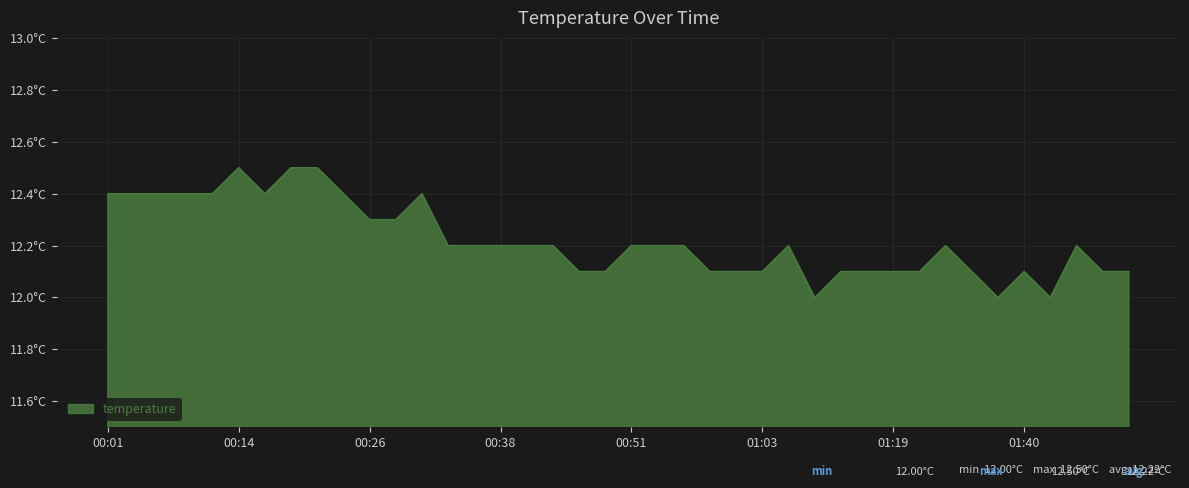

What is the label of the 35th point from the right?

00:14